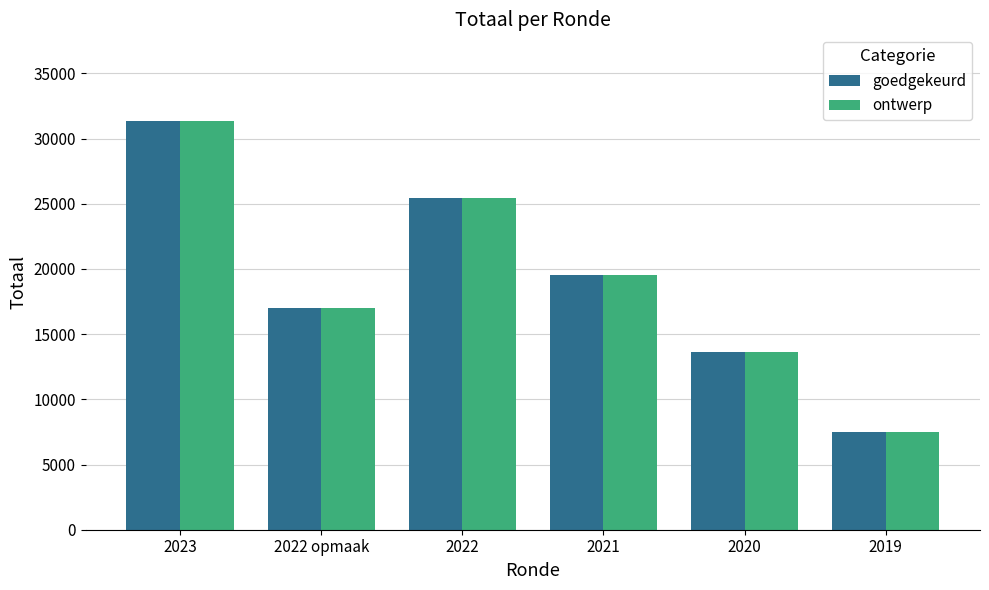

What is the difference between the maximum and minimum values in the ontwerp series?

23817